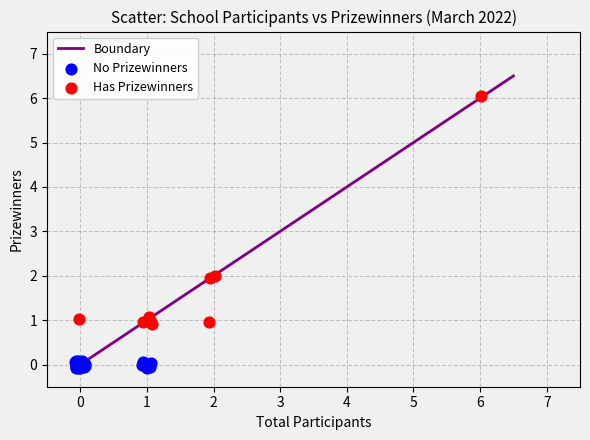

Which series reaches the minimum Y coordinate?

No Prizewinners